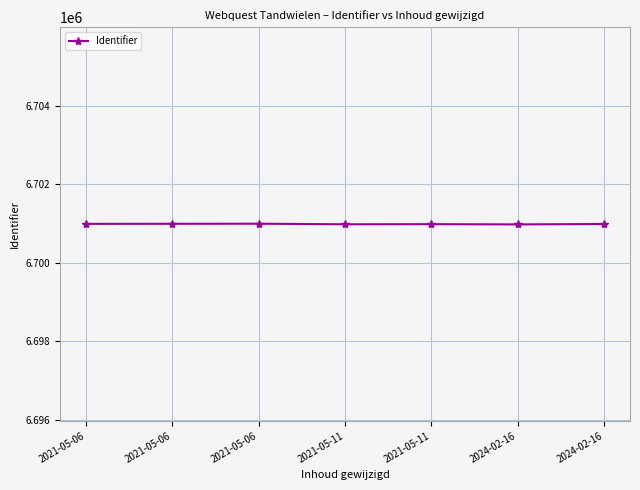

At which label does the data first exceed 6700986?

2021-05-06